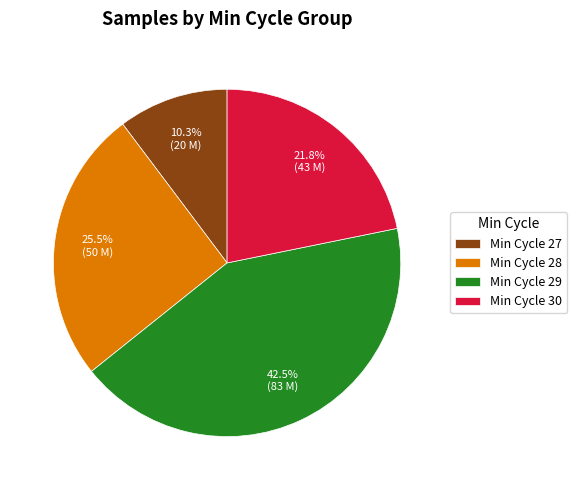

What percentage is NOT represented by Min Cycle 27?

89.7%